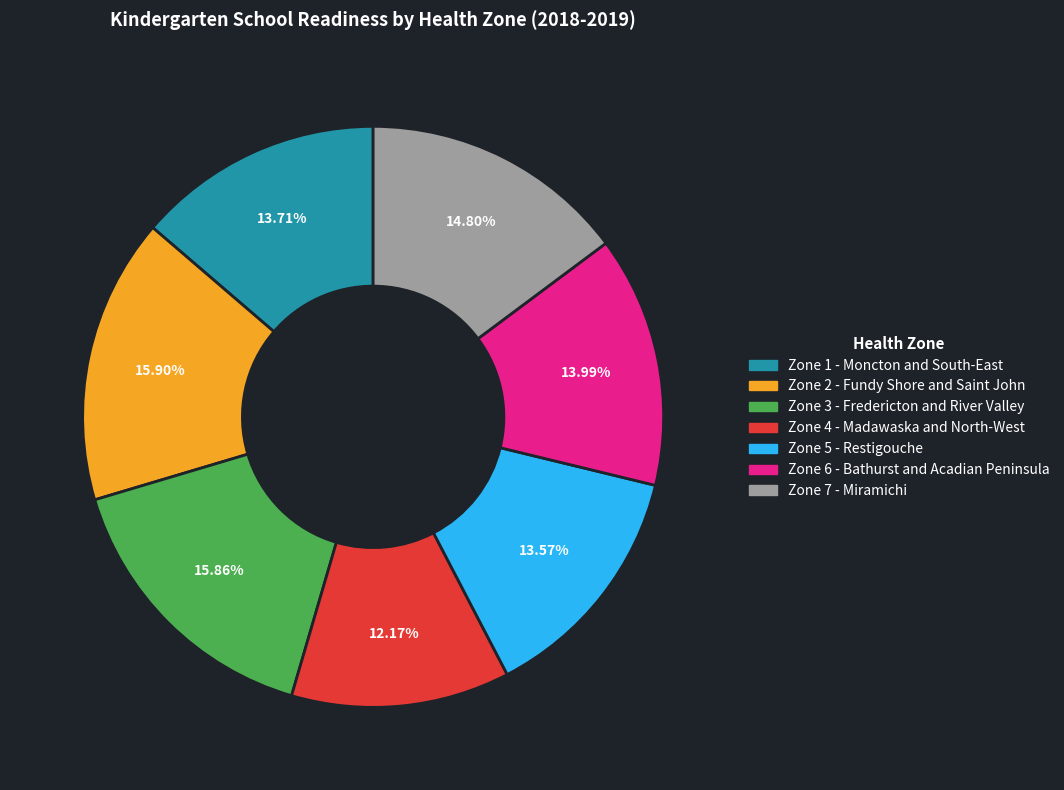

Is there a majority slice in this chart?

No